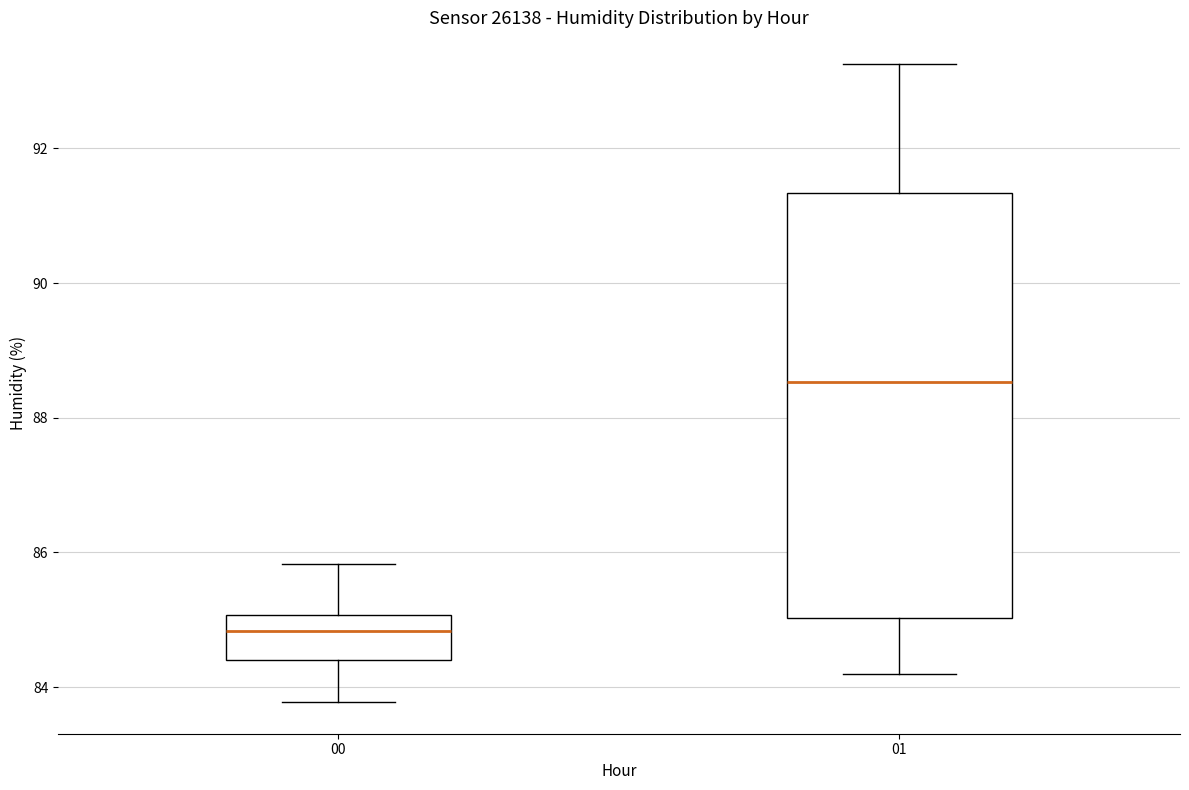

Reading left to right, transcribe this box plot: for each box, give where its median line is, the range the box spans, and where its two whiskers end, as read against the y-axis. The values are not printed on the chart, so give them approximately, as read against the axis.

00: median 84.8, box 84.4 to 85.0, whiskers 83.8 to 85.8
01: median 88.6, box 85.0 to 91.4, whiskers 84.2 to 93.2